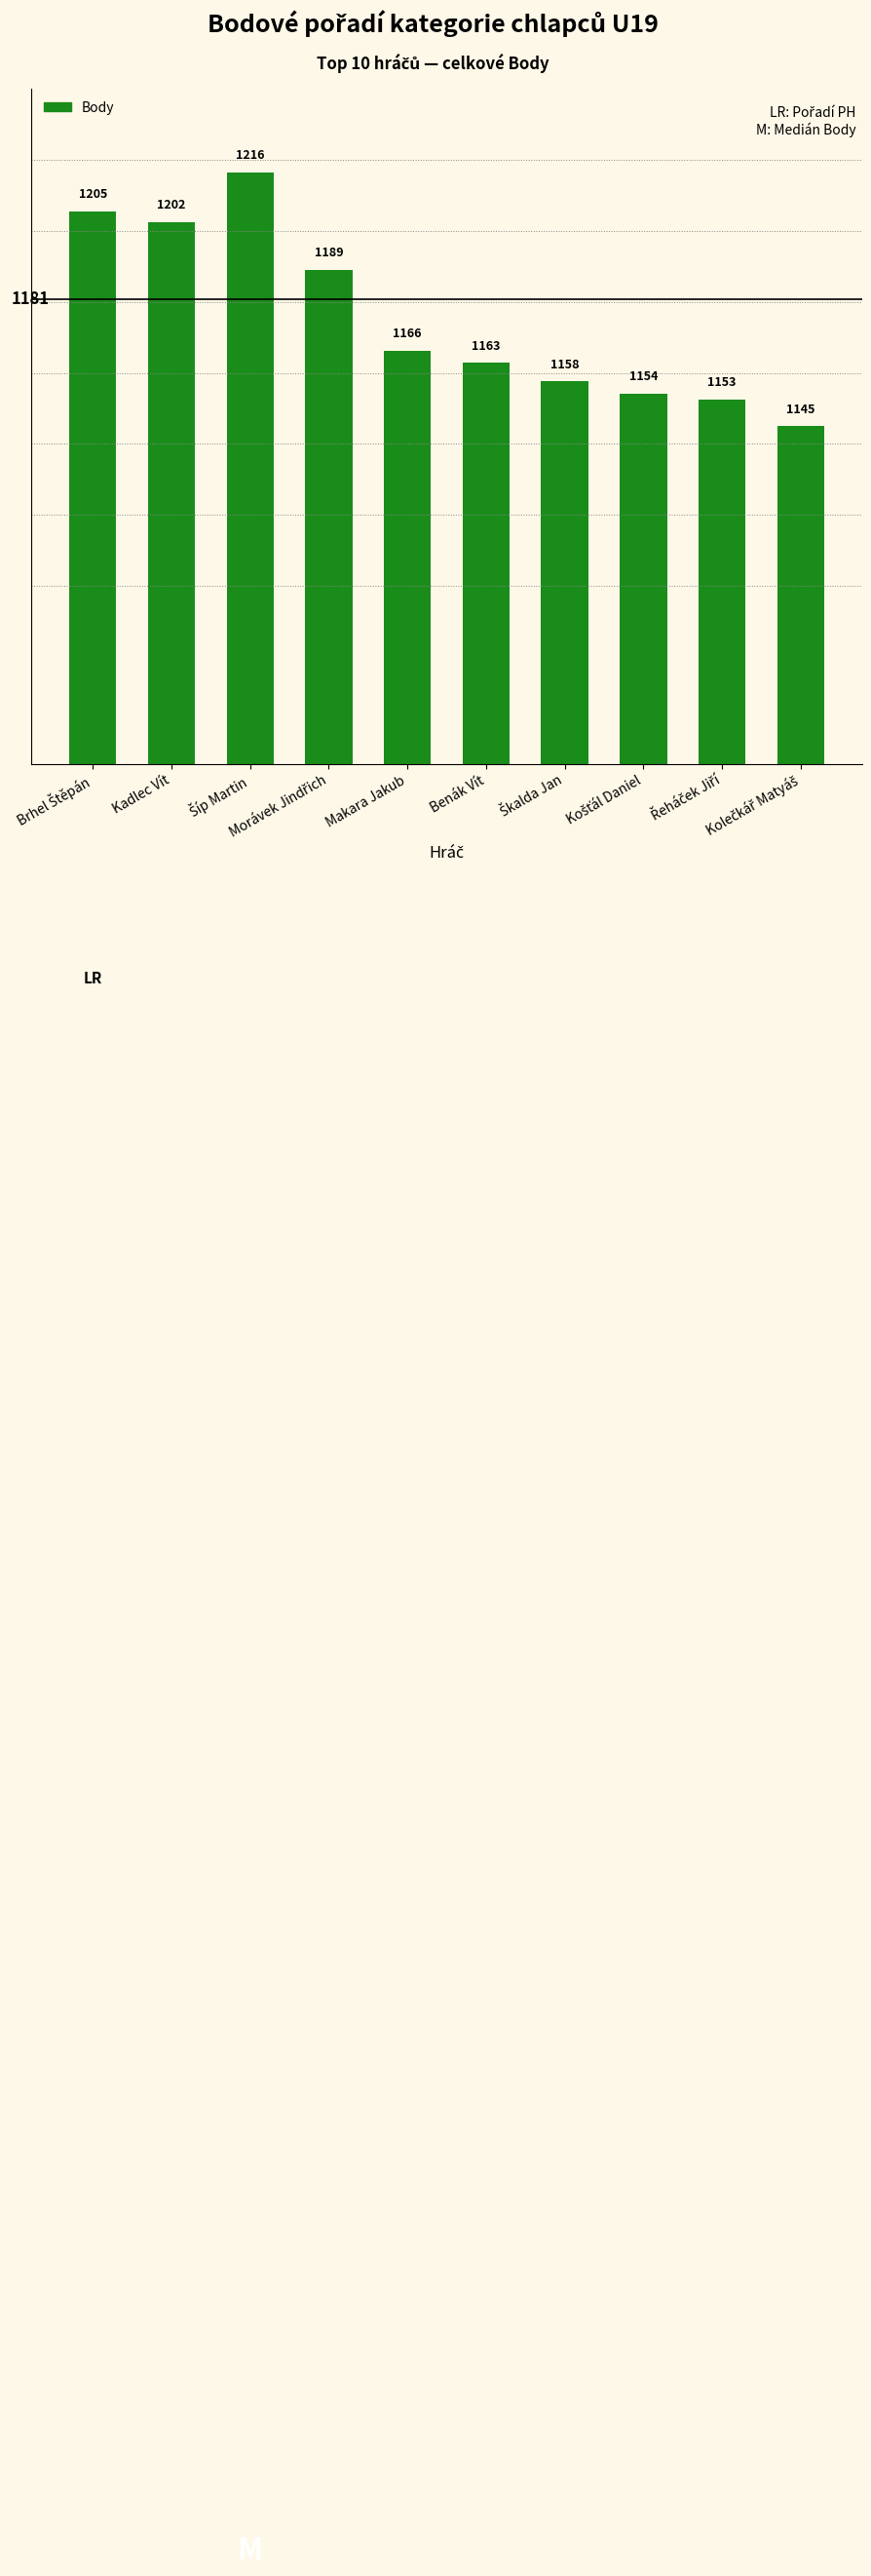

What is the value of the 5th bar from the left?

1166.2